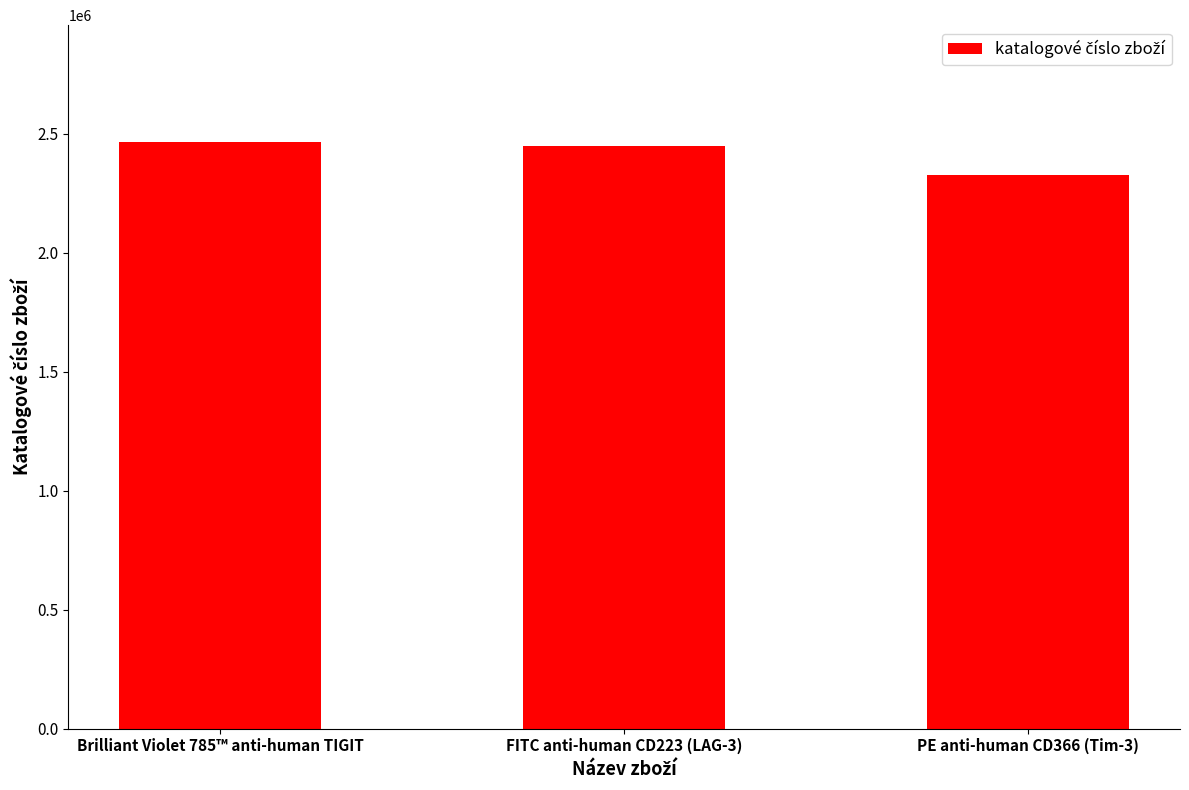

True or false: the data shows 1003983 at Brilliant Violet 785™ anti-human TIGIT.

False